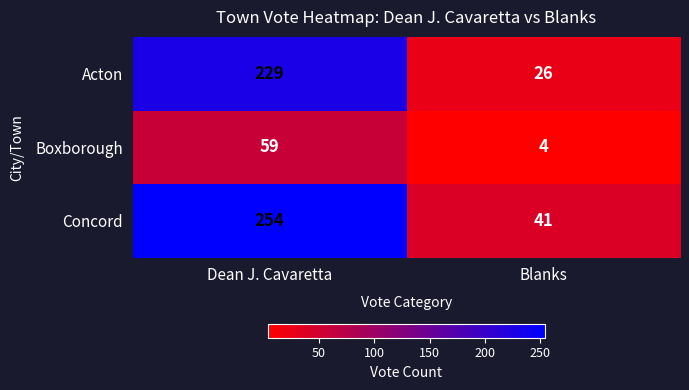

What is the sum of the Concord values at Blanks and Dean J. Cavaretta?

295